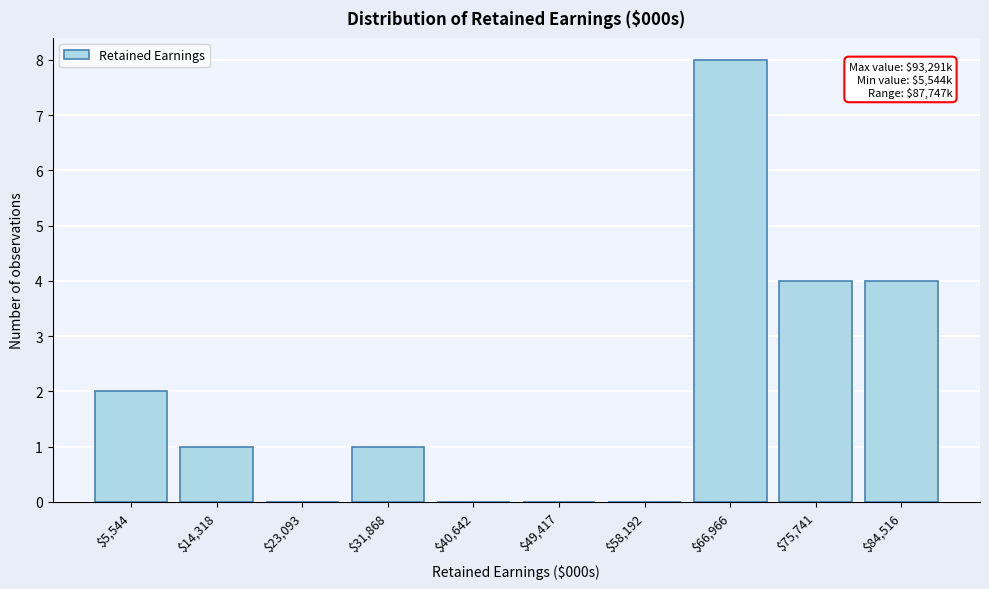

The chart shows a value of 1 at $5,544. True or false?

False